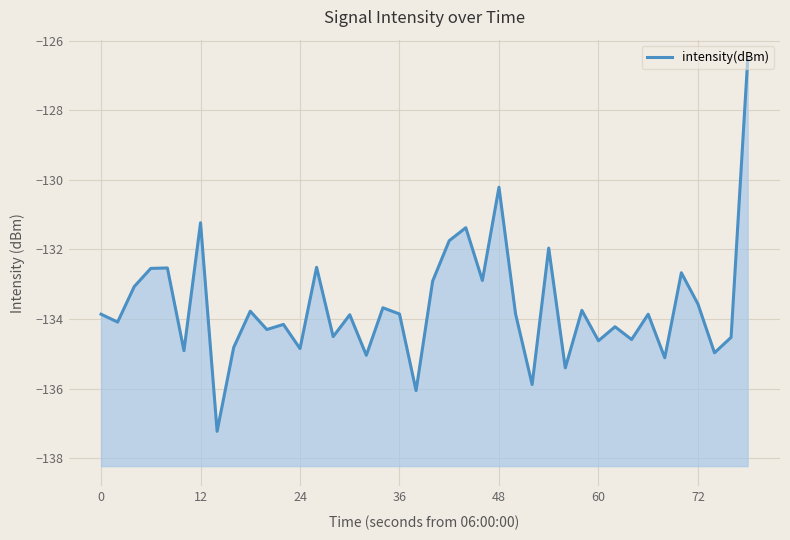

Is it true that the value at 27 is -227.5?

False